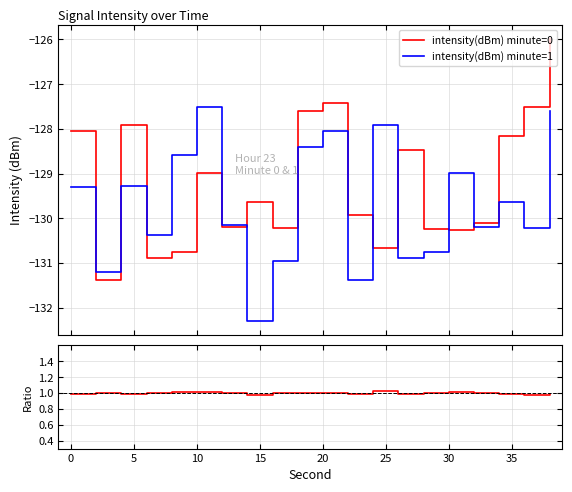

What is the greatest value displayed?

1.0